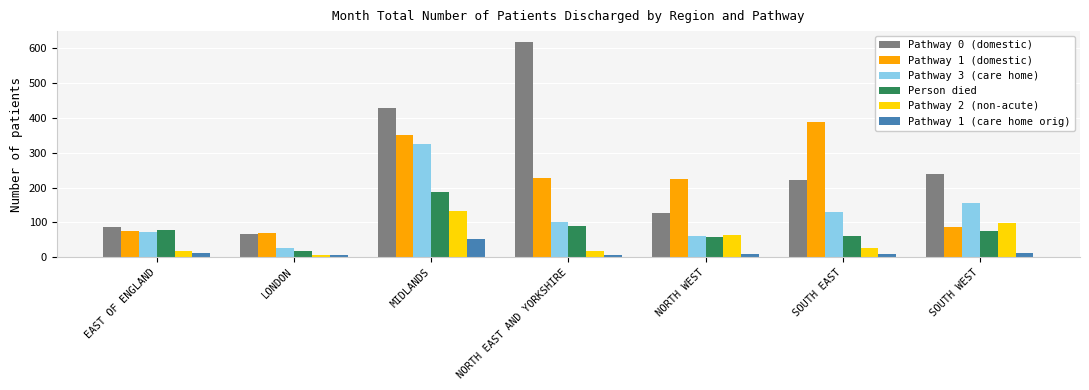

True or false: Pathway 2 (non-acute) has a value of 133 at MIDLANDS.

True